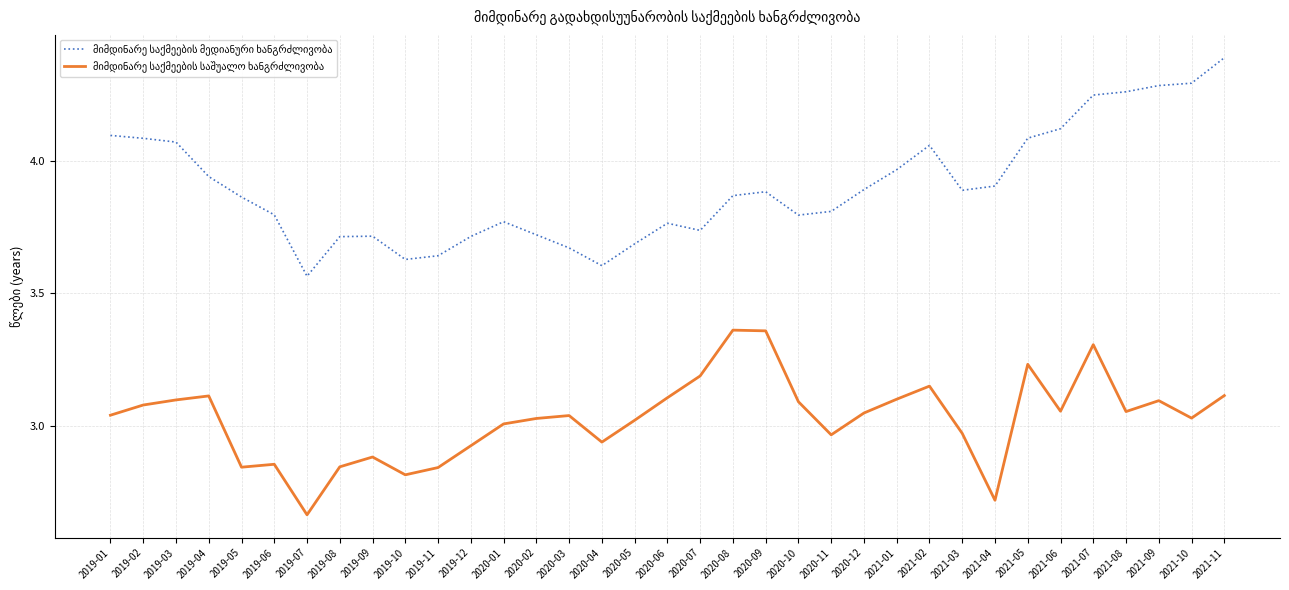

What is the total value across all series at 2019-01?

7.1